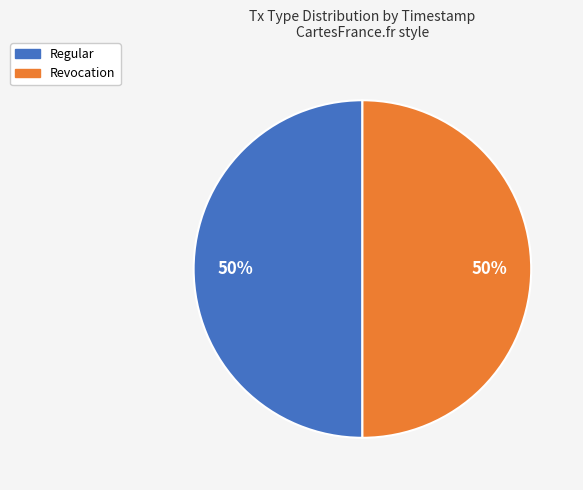

Approximately how many times larger is the value at Revocation compared to Regular?

1.0